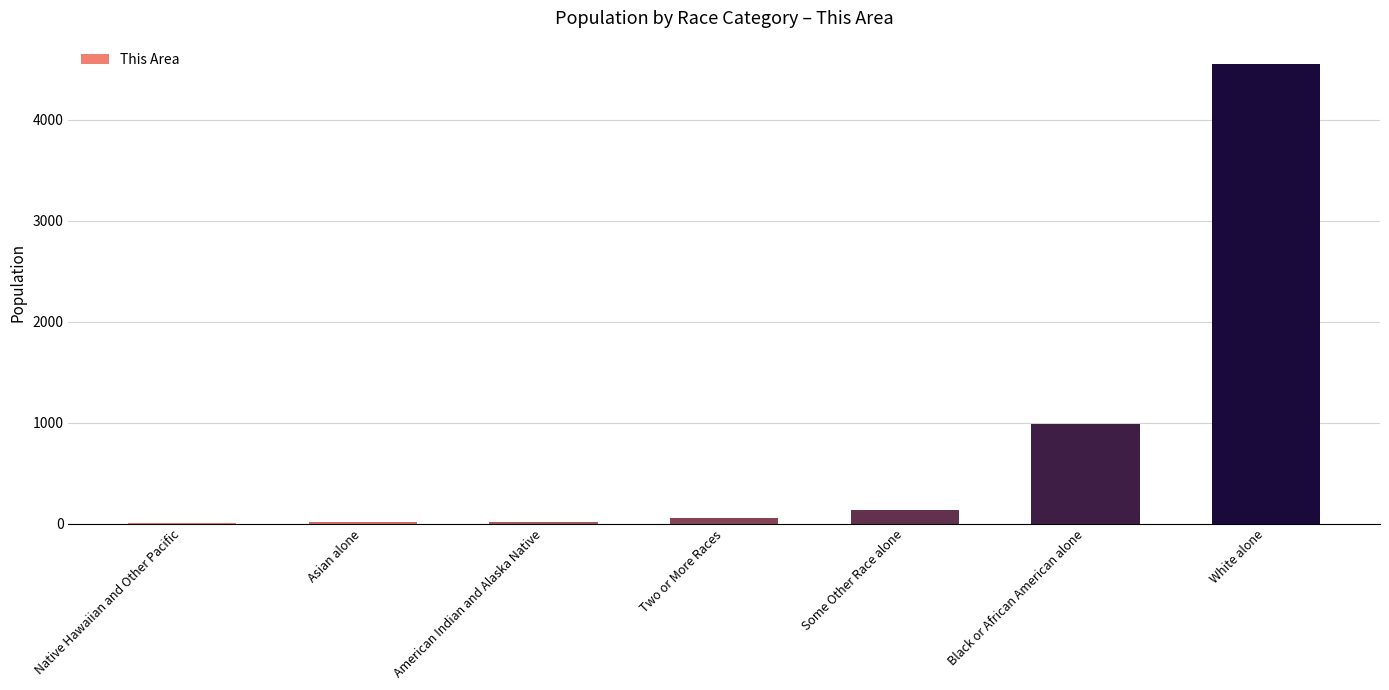

Count the number of data series in this chart.

1